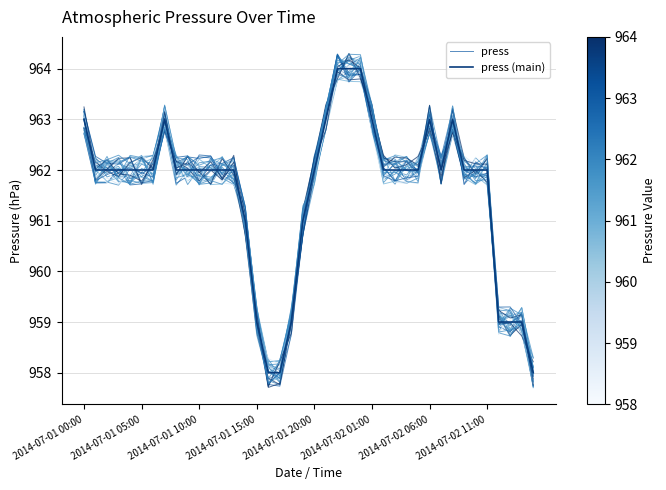

Where do press (main) and press first cross each other?

2014-07-01 10:00 and 2014-07-01 15:00